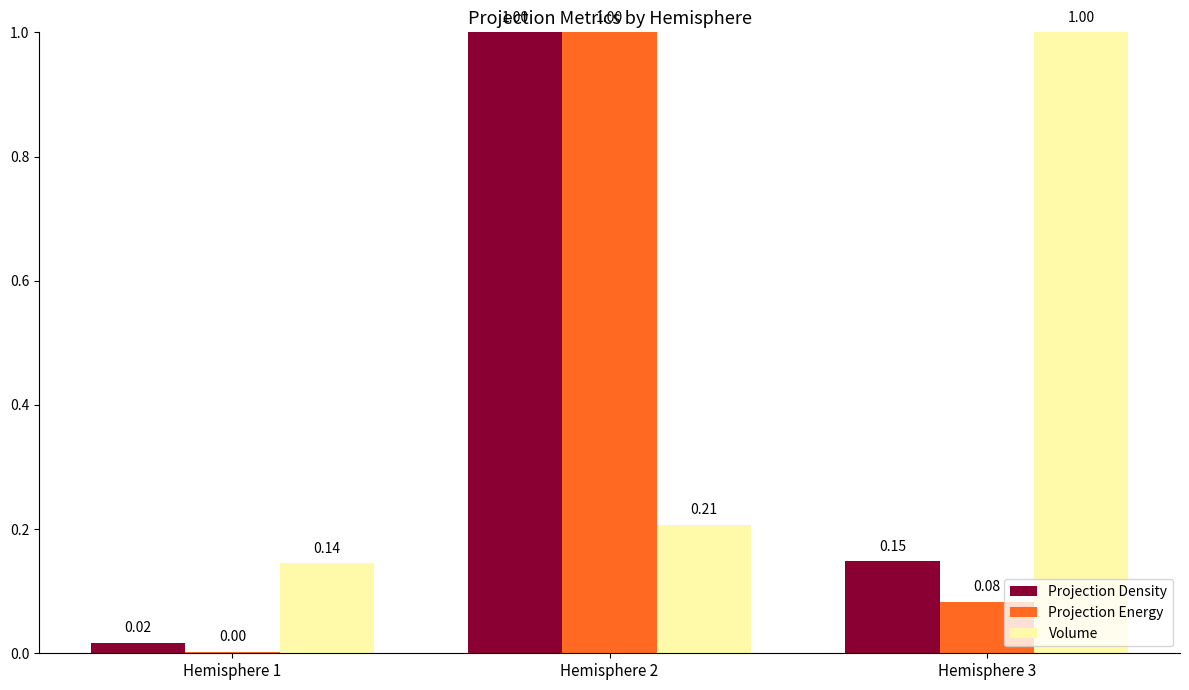

What is the average value of the Projection Density series?

0.4